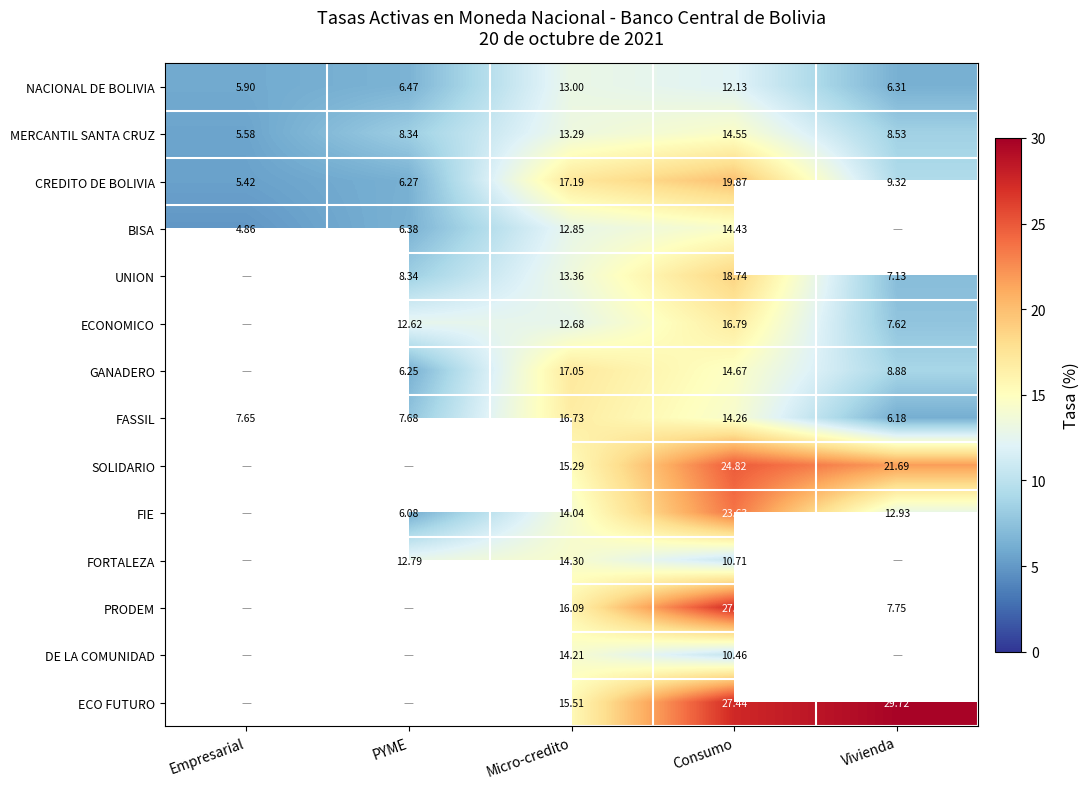

Which category has the highest value in the CREDITO DE BOLIVIA series?

Consumo